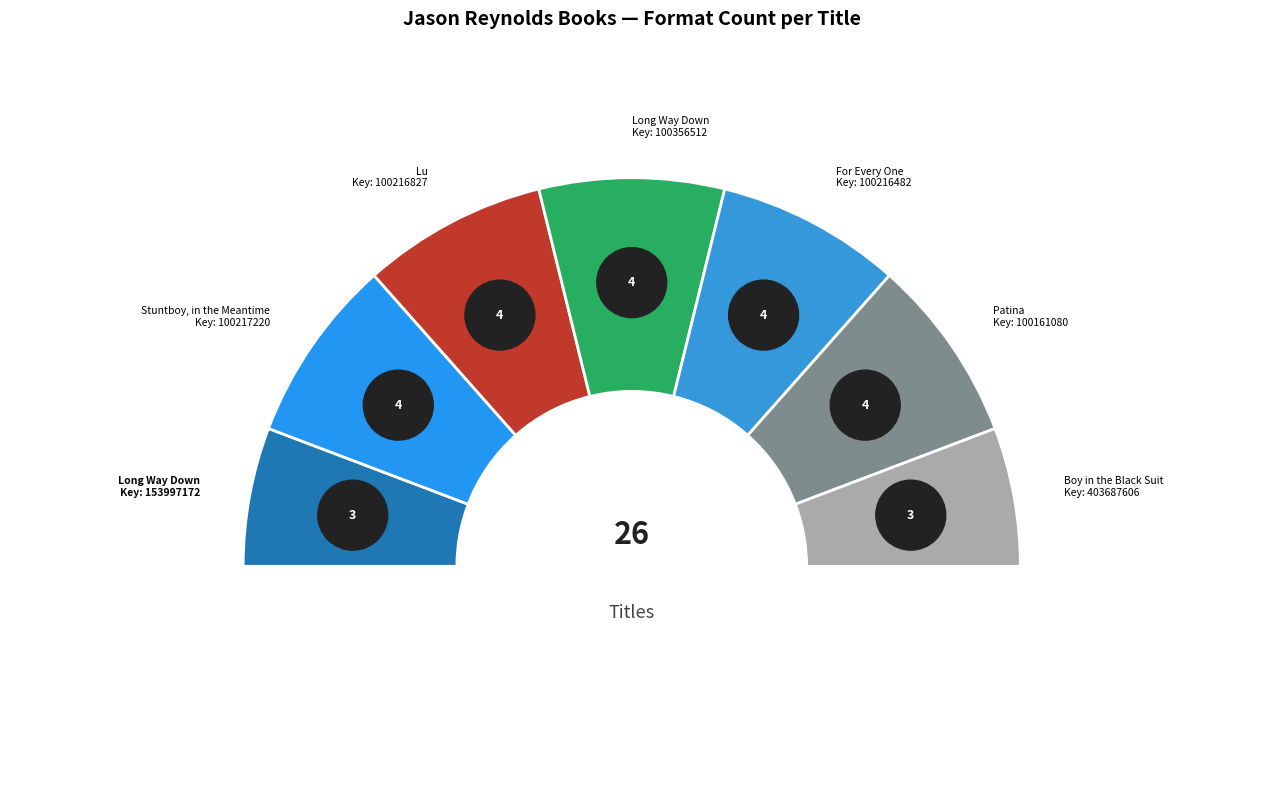

Is there a majority slice in this chart?

No